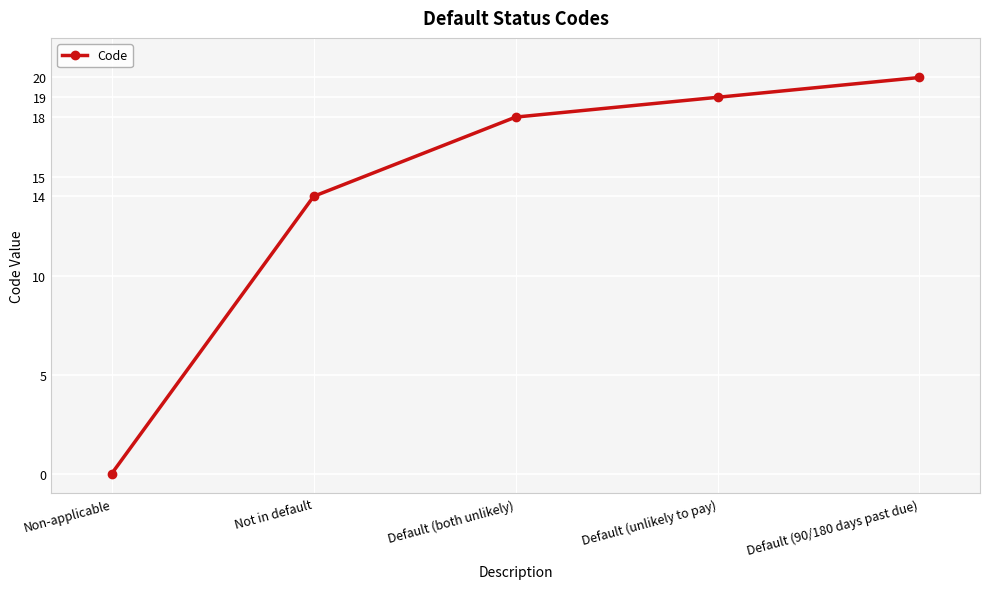

True or false: the data has more than 0 interior local peaks.

False